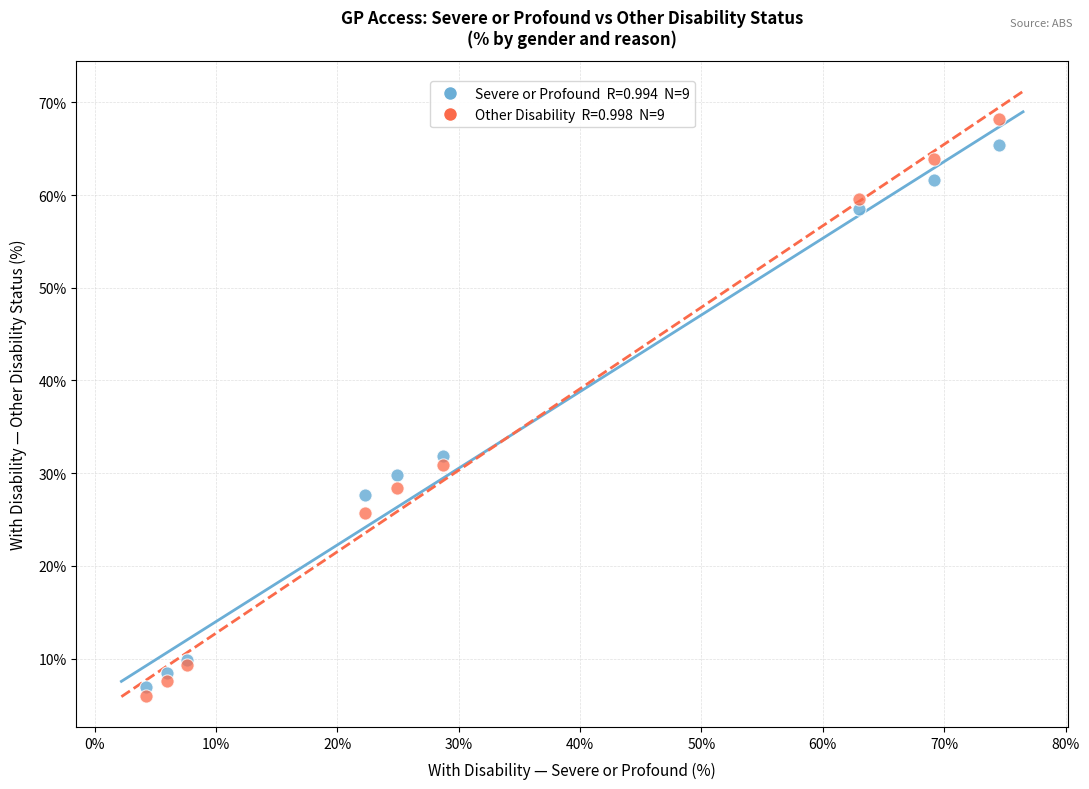

Across all series, what Y value is closest to 37?

31.9